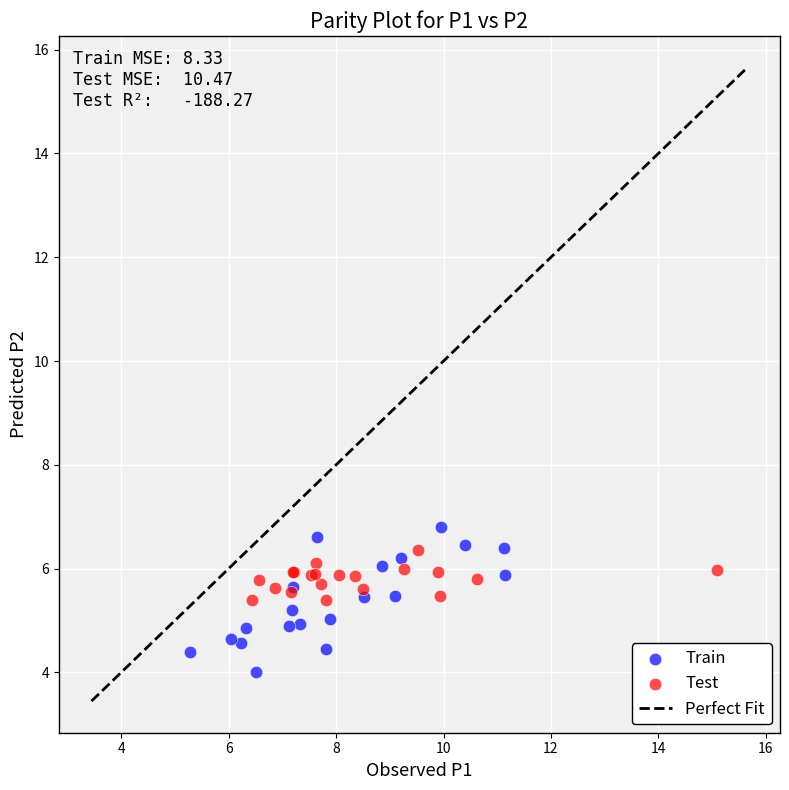

Which series contains the highest Y value?

Train